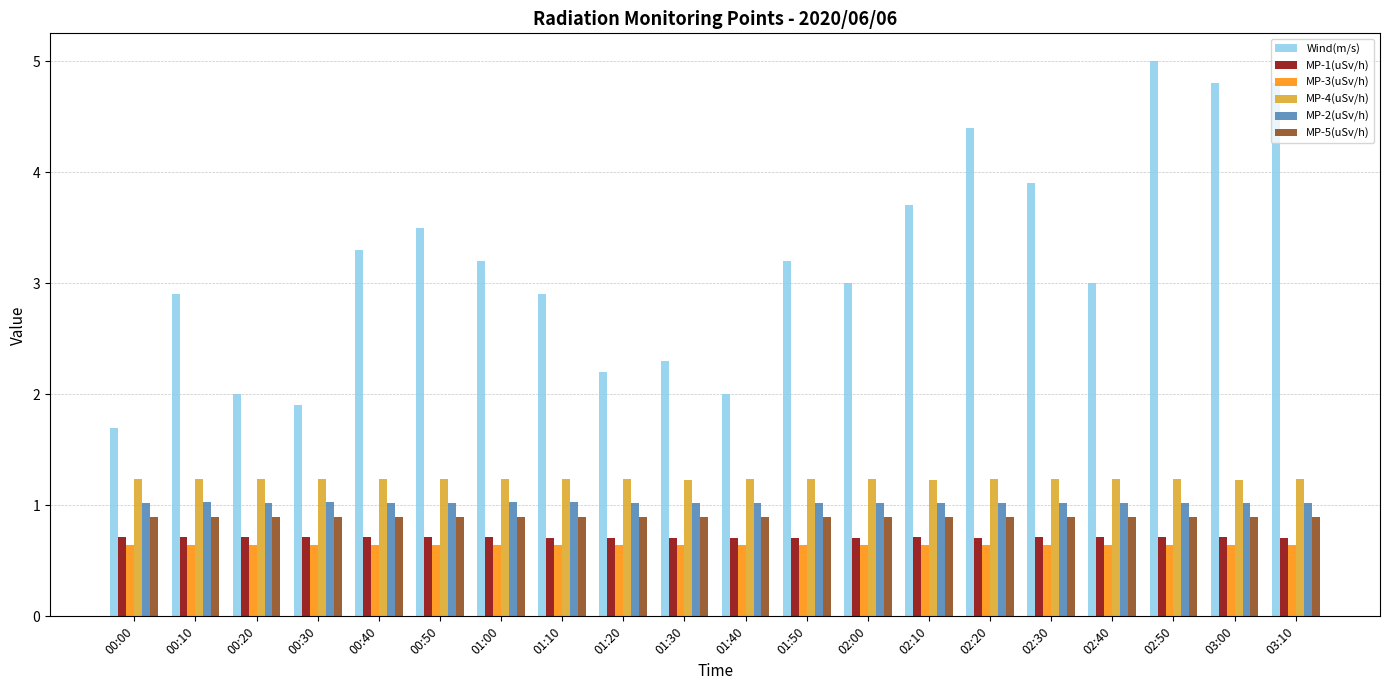

True or false: MP-1(uSv/h) has a value of 0.7 at 03:00.

True